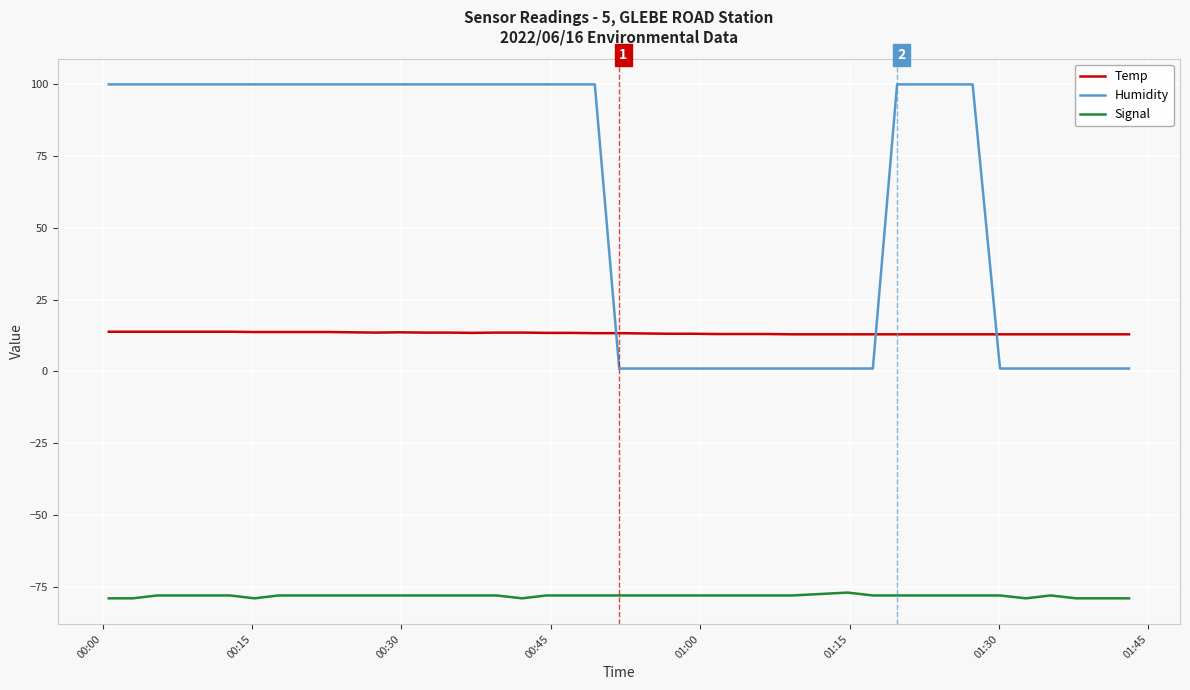

At how many categories does at least one series exceed 11?

40